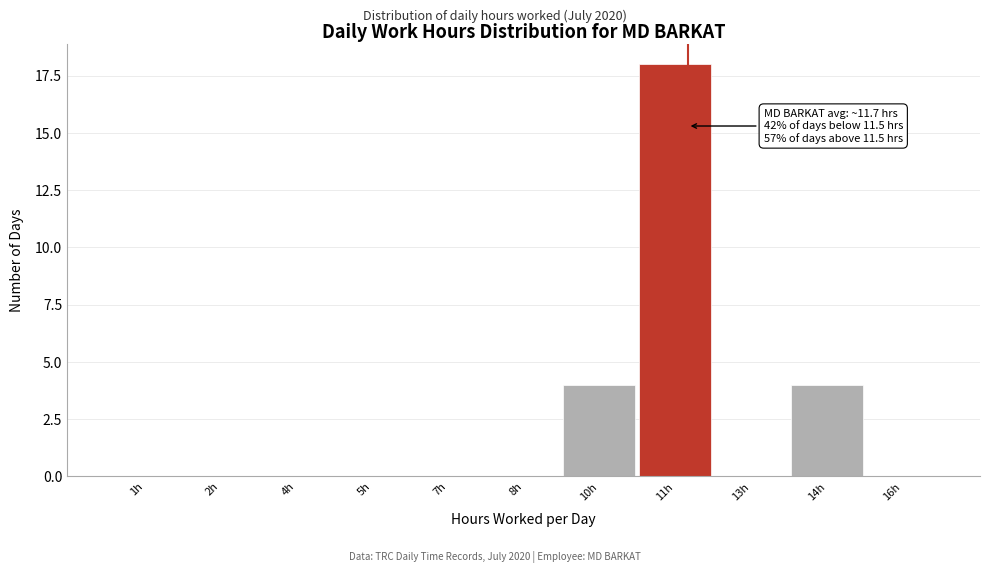

Reading right to left, list all the values displayed in this chart.

16h=0	14h=4	13h=0	11h=18	10h=4	8h=0	7h=0	5h=0	4h=0	2h=0	1h=0